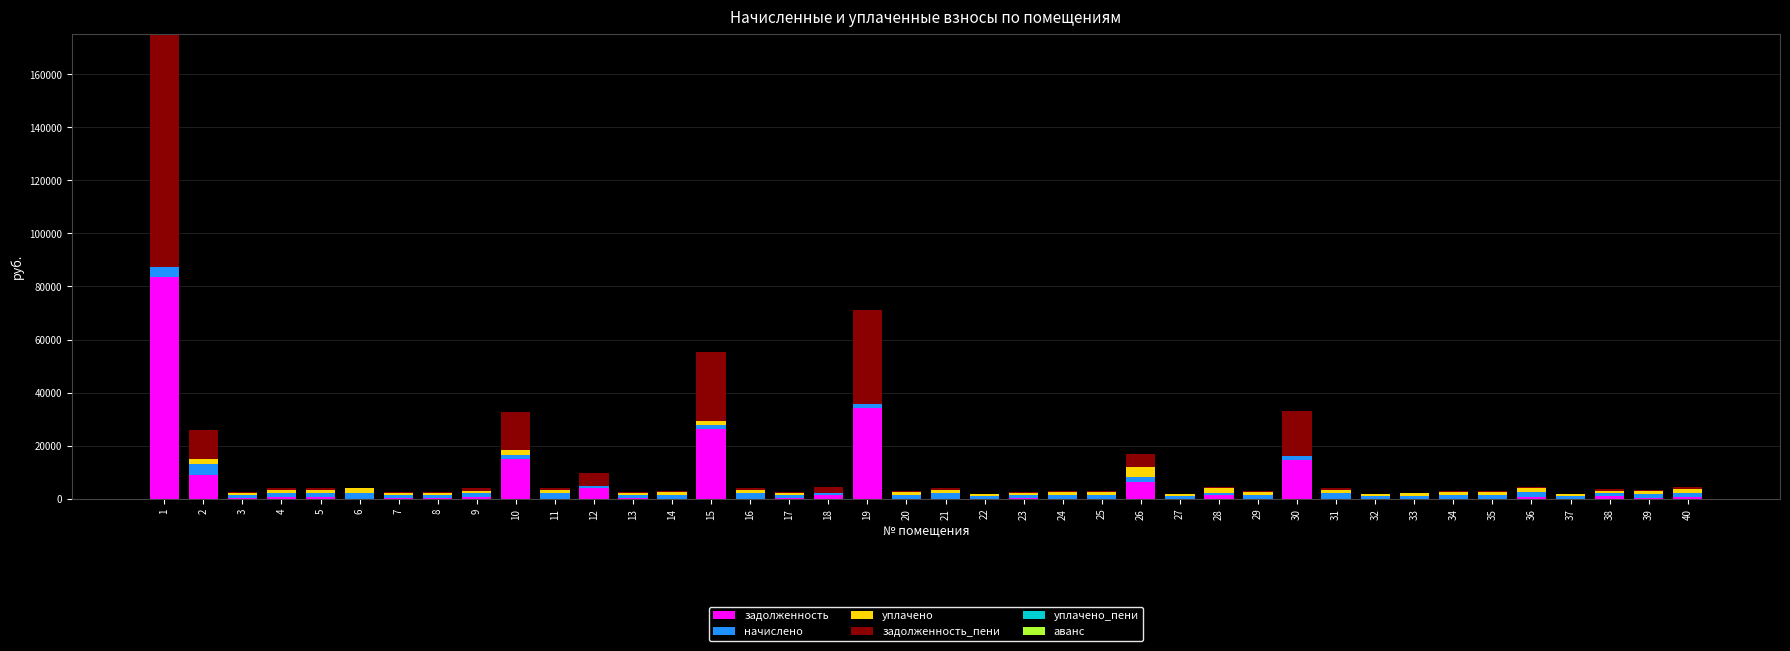

Does the chart contain stacked bars?

Yes